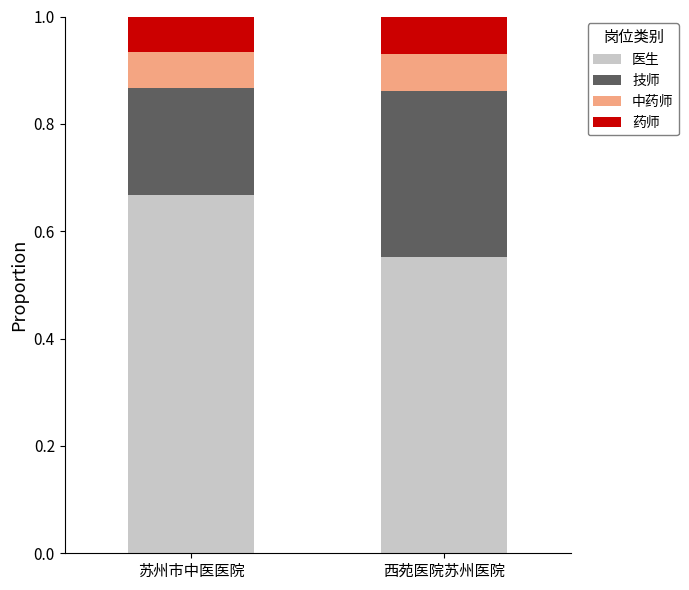

Which category has the highest value in the 医生 series?

苏州市中医医院